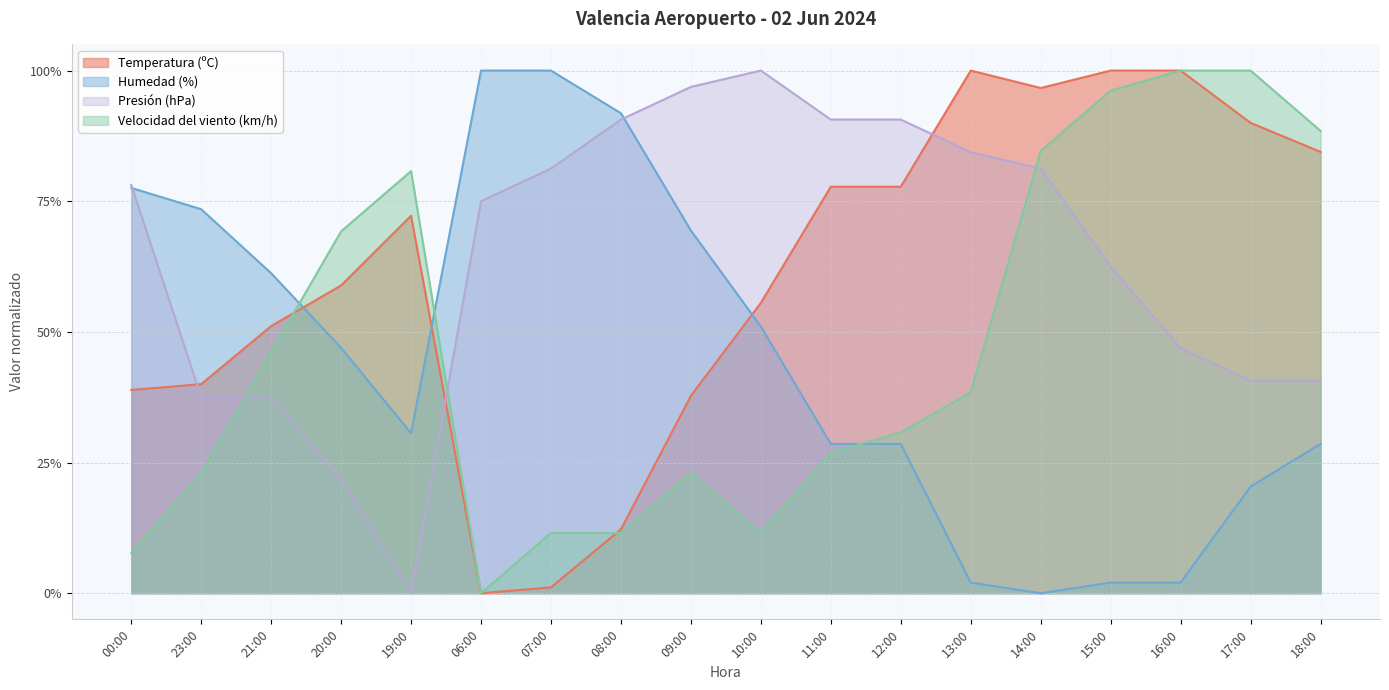

Which series has the widest spread of values?

Temperatura (ºC)